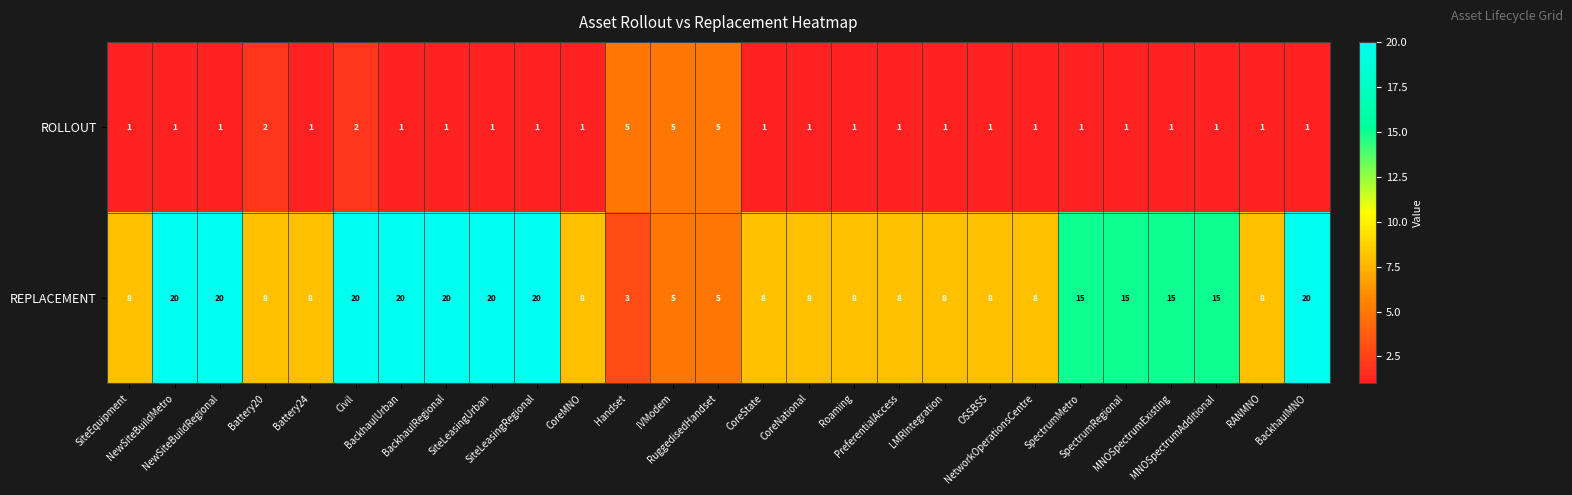

What is the total value across all series at PreferentialAccess?

9